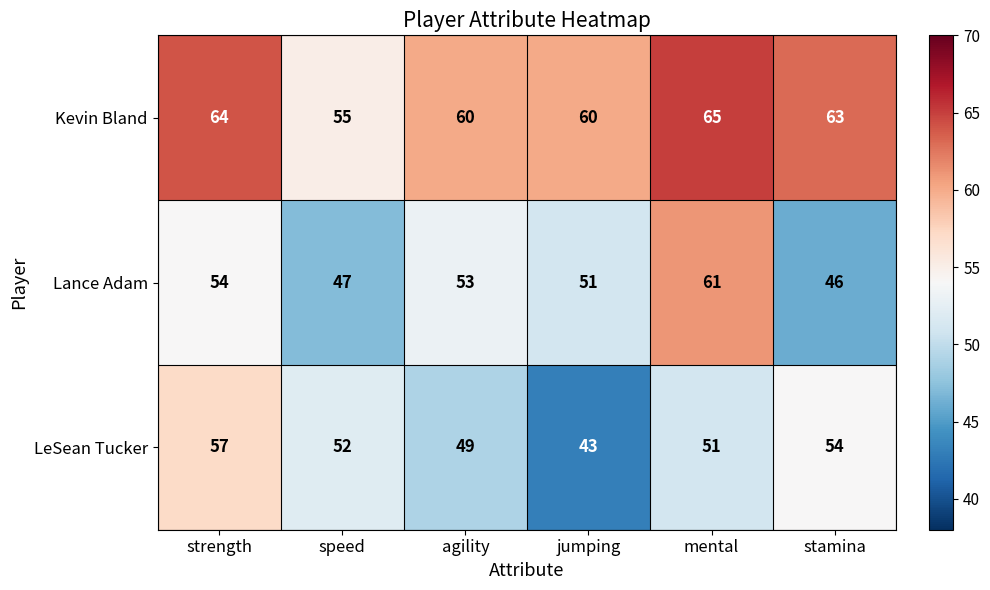

True or false: Lance Adam has a value of 53 at agility.

True